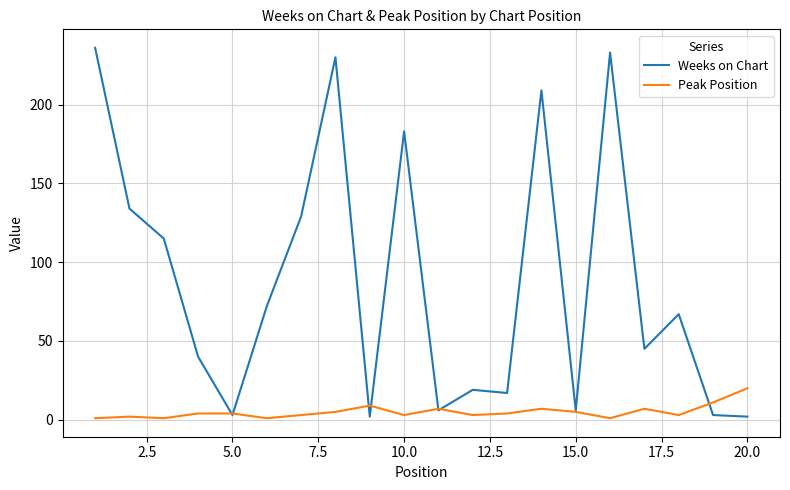

Which series has the largest total across all categories?

Weeks on Chart